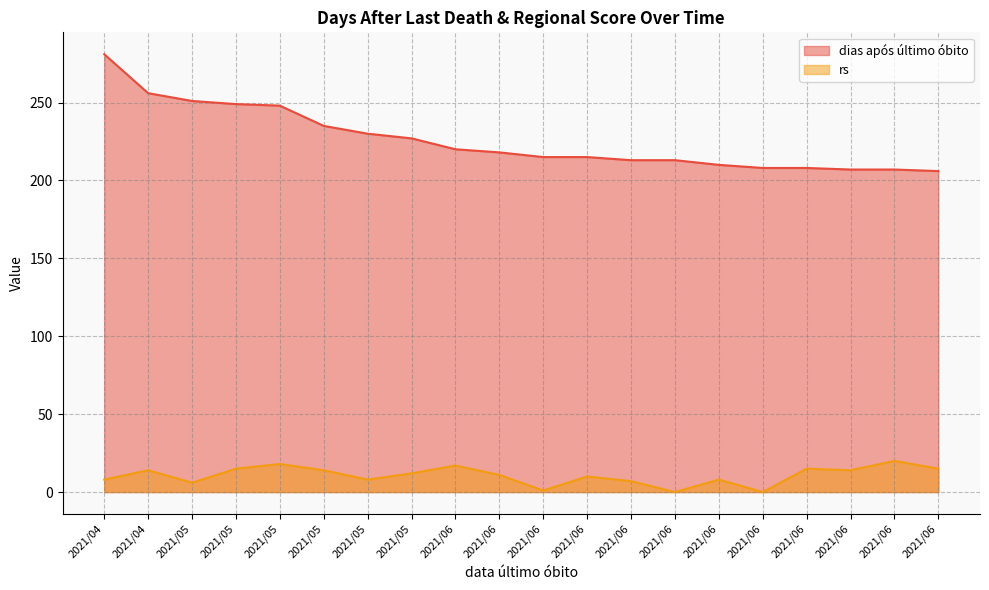

What is the lowest value of the dias após último óbito series?

206